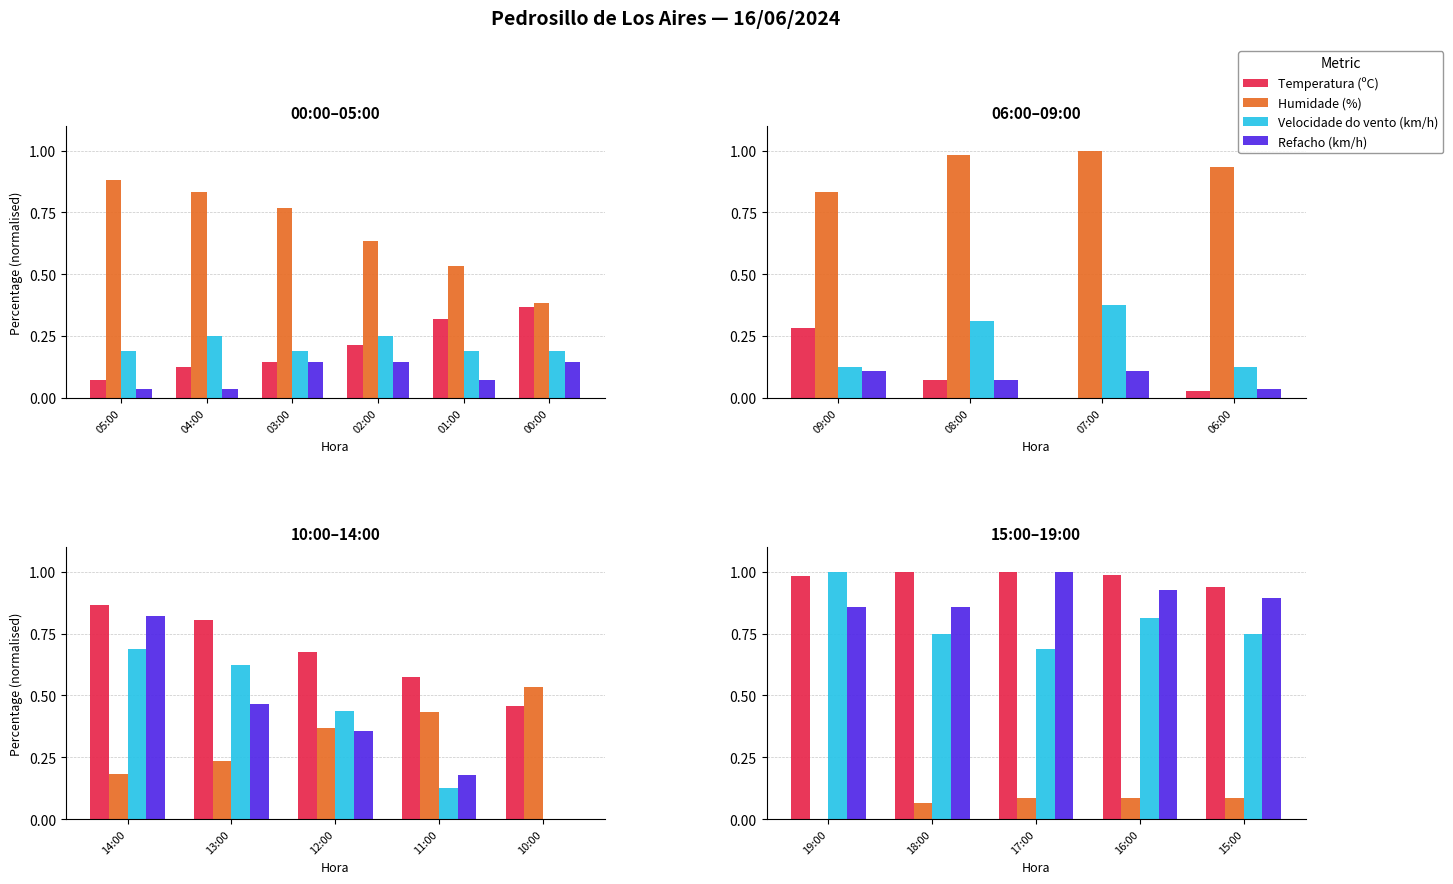

How many series are shown in this chart?

4